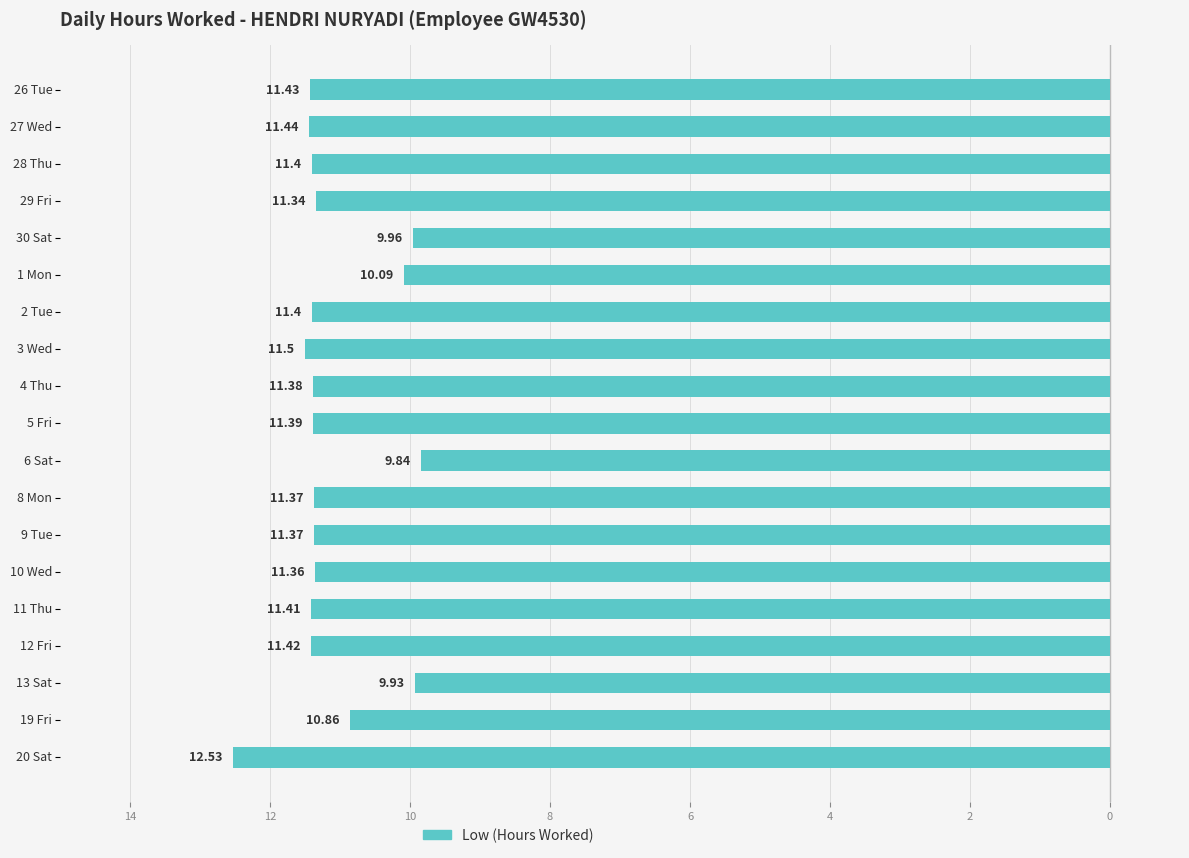

Does the chart contain any negative values?

Yes